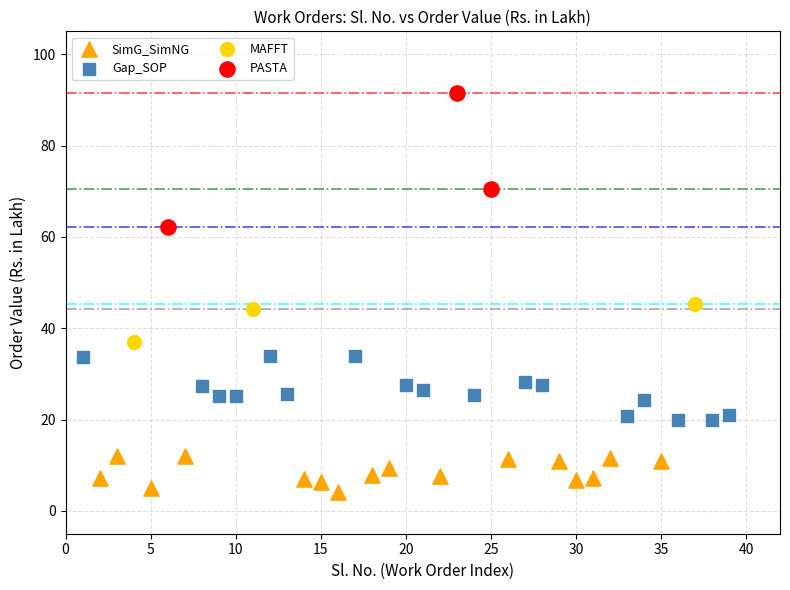

Which series has the widest spread of Y values?

PASTA